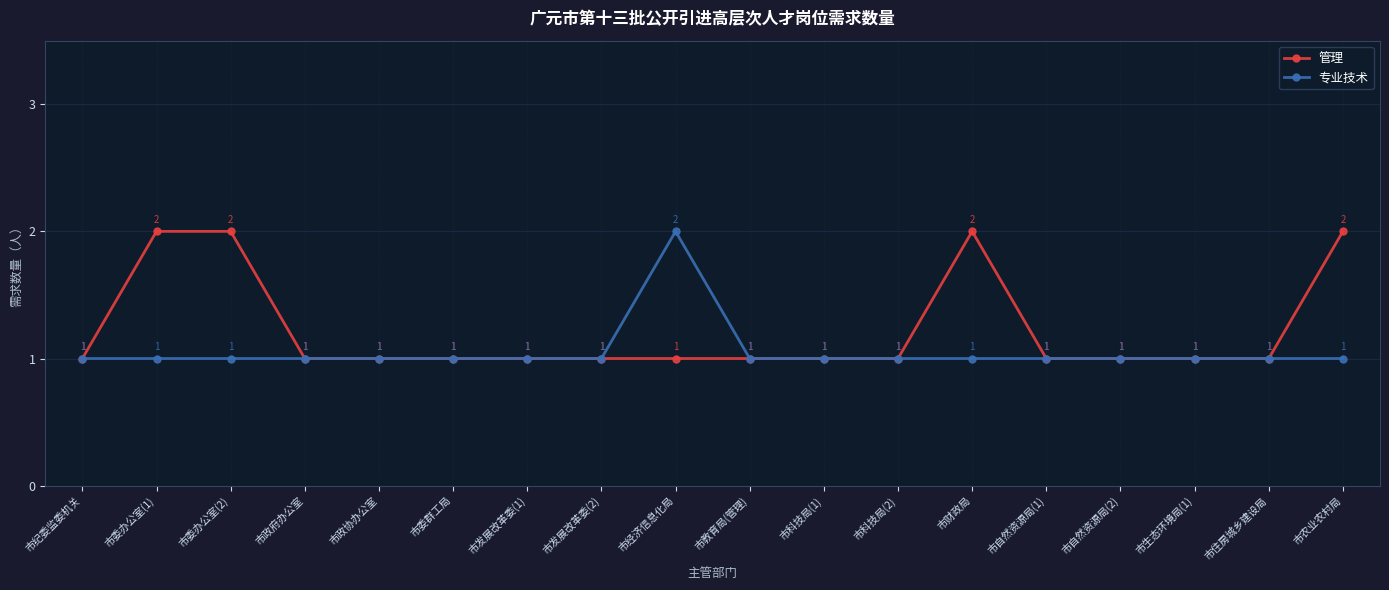

List the series in order of their overall mean, lowest first.

专业技术, 管理